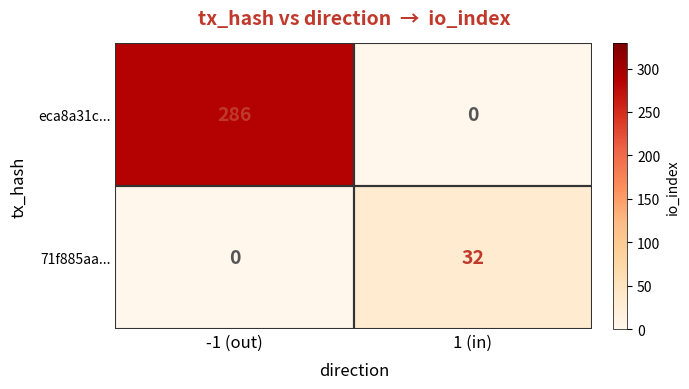

Is it true that eca8a31c... equals 0 at 1 (in)?

True